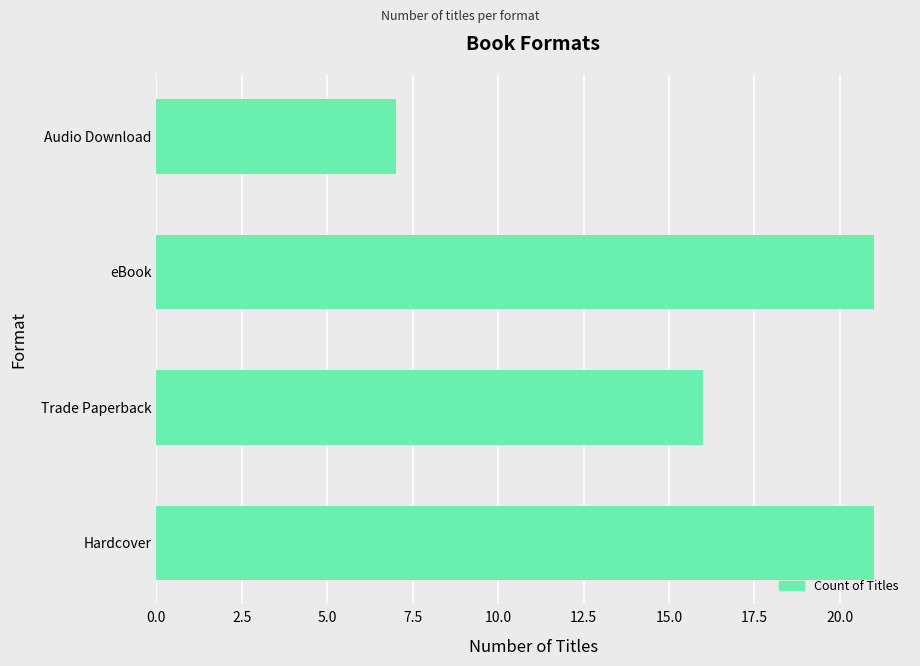

Where is the data nearest to the value 14?

Trade Paperback